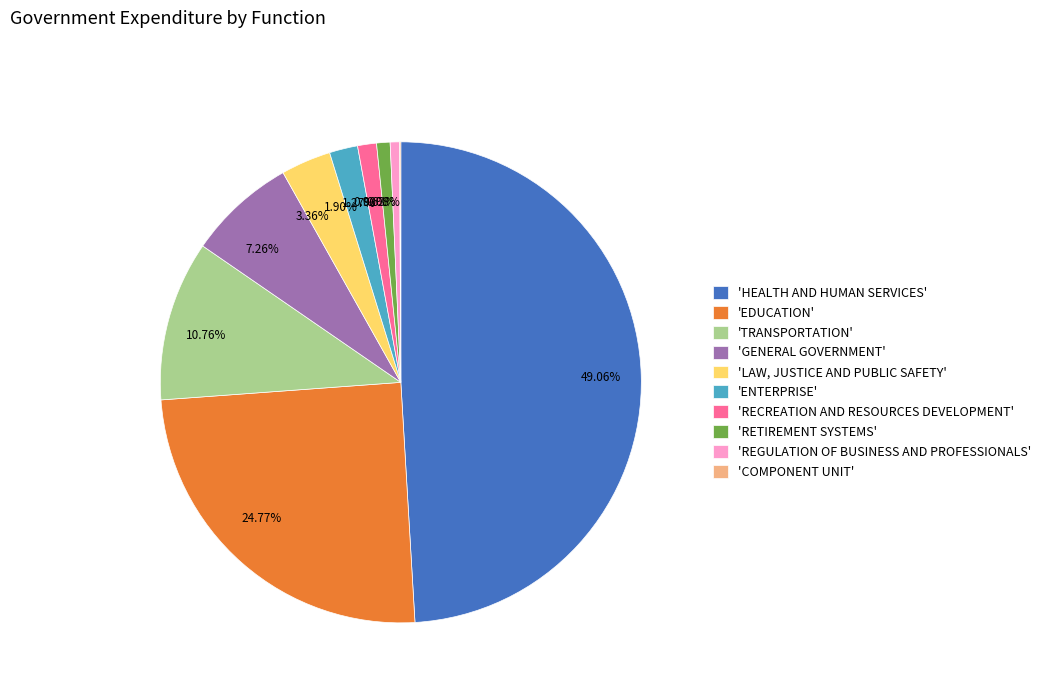

Do 10.76% and 0.63% together represent more than half of the pie?

No